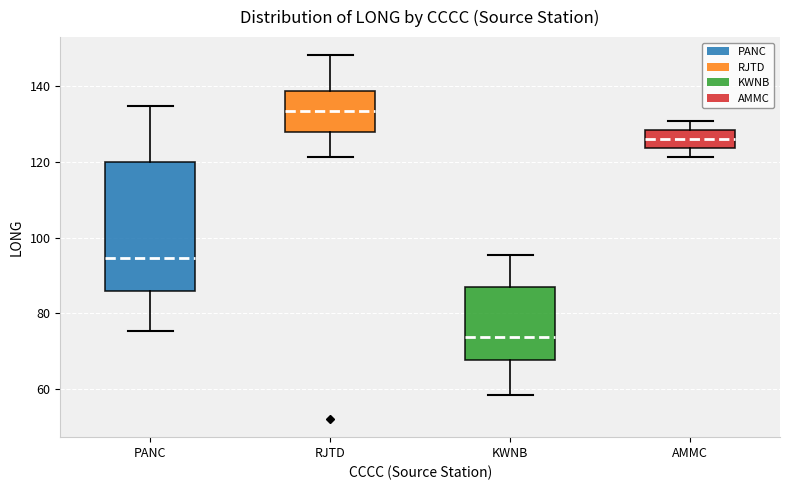

Which box has the highest median line?

RJTD